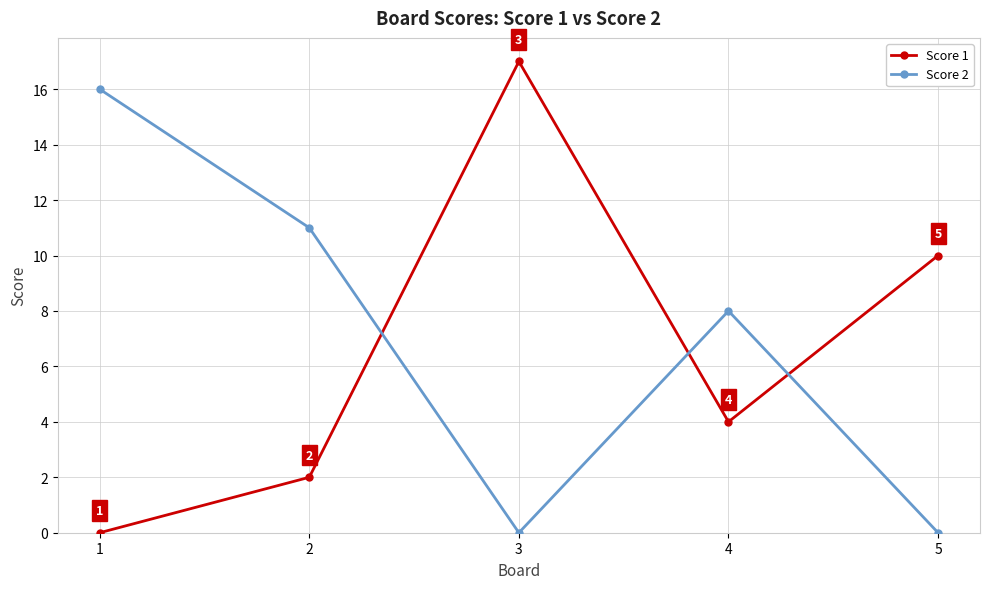

True or false: Score 1 and Score 2 cross at least once.

True